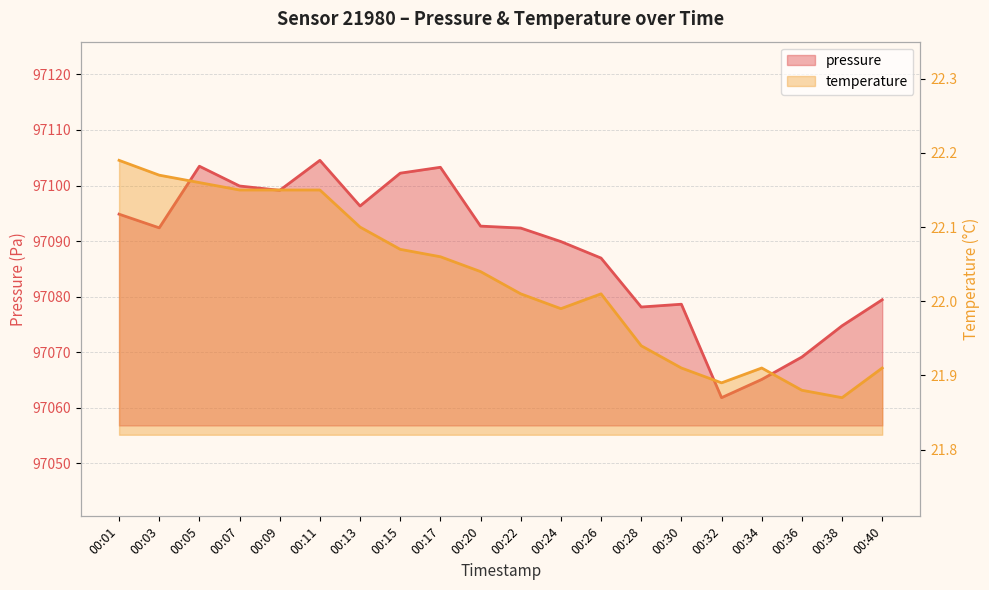

Reading left to right, list all the values displayed in this chart.

pressure: 97094.8	97092.4	97103.5	97099.9	97099.1	97104.5	97096.3	97102.2	97103.3	97092.7	97092.3	97089.9	97086.9	97078.1	97078.6	97061.8	97065.1	97069.1	97074.8	97079.4
temperature: 22.2	22.2	22.2	22.1	22.1	22.1	22.1	22.1	22.1	22.0	22.0	22.0	22.0	21.9	21.9	21.9	21.9	21.9	21.9	21.9